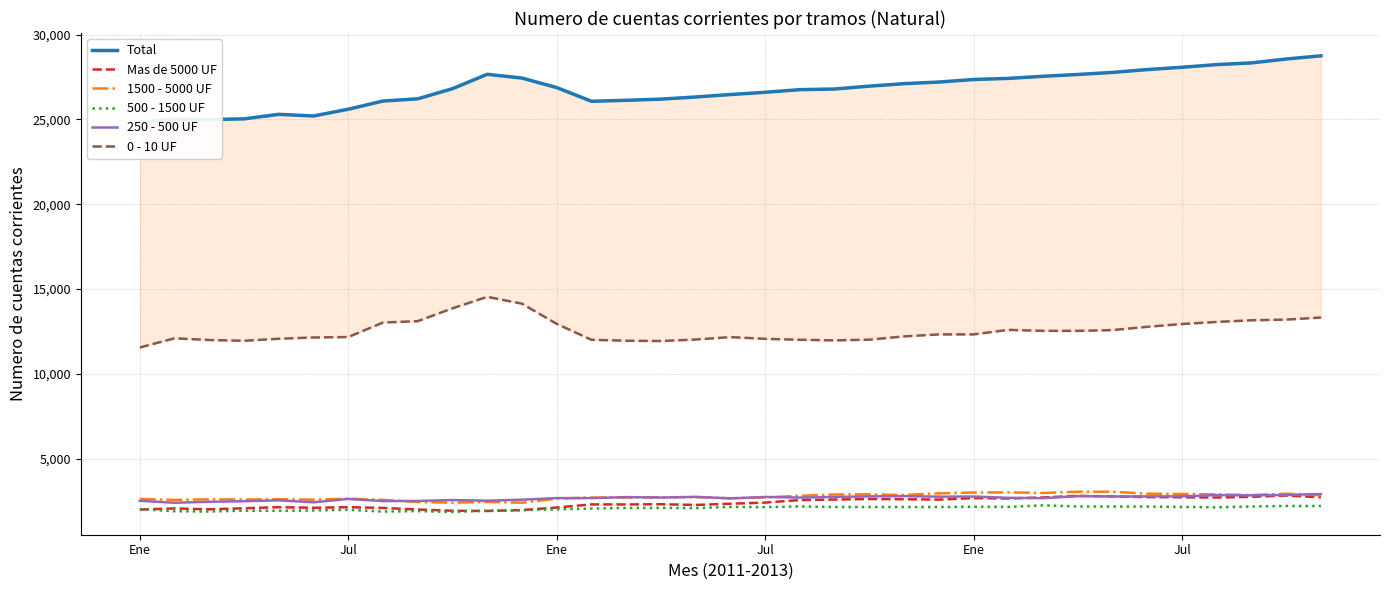

Between which two adjacent categories do 250 - 500 UF and Mas de 5000 UF first intersect?

25 and 26